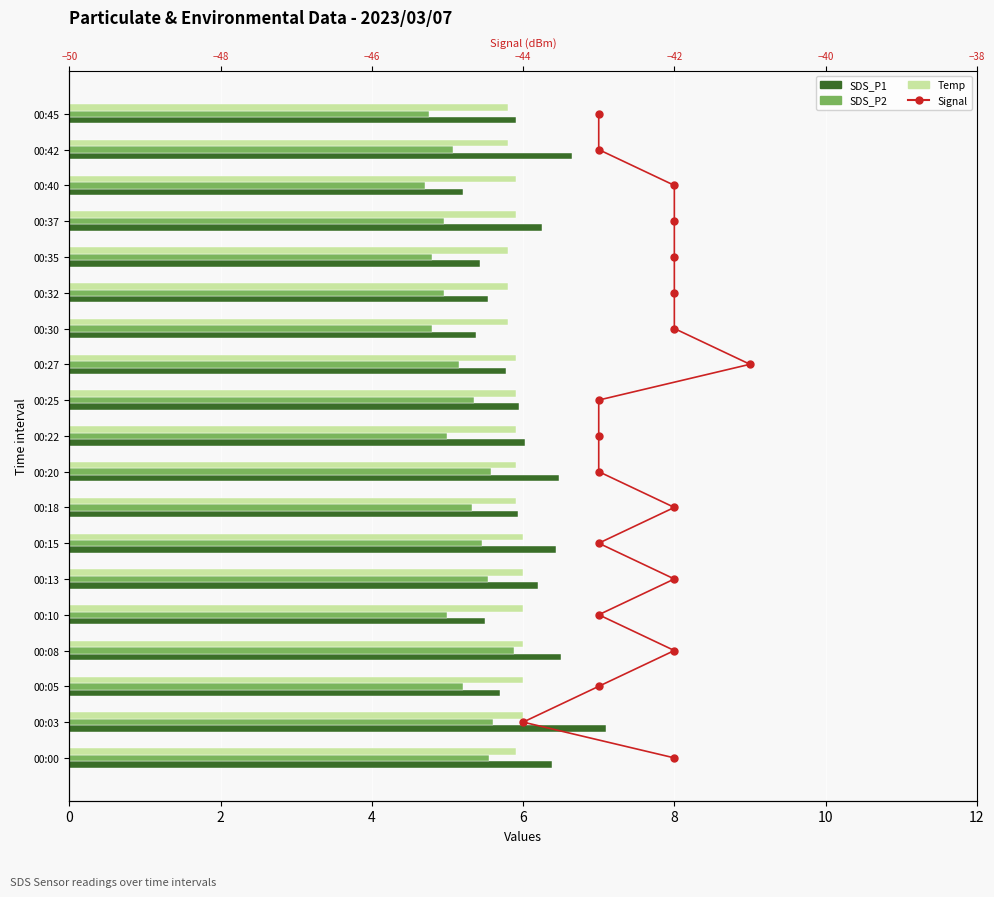

The SDS_P1 series shows 3.1 at 11. True or false?

False